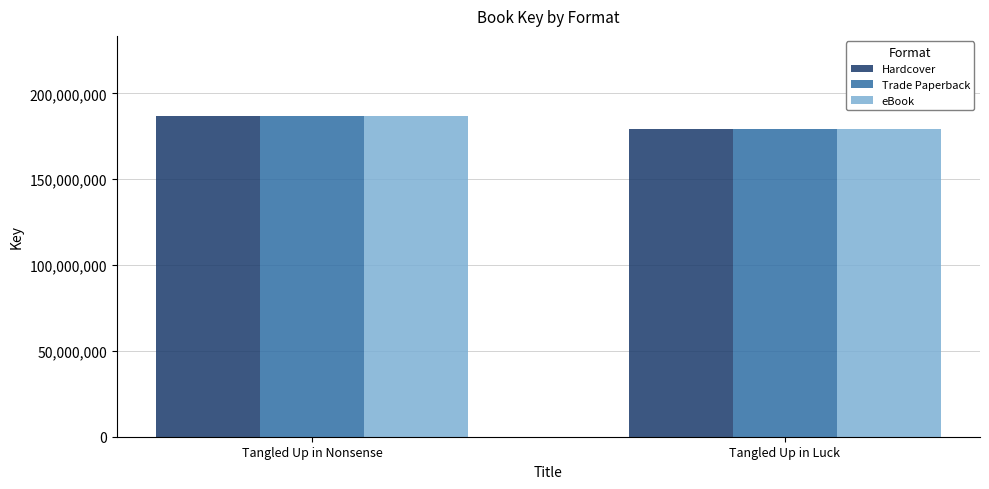

At which category is the sum across all series the highest?

Tangled Up in Nonsense